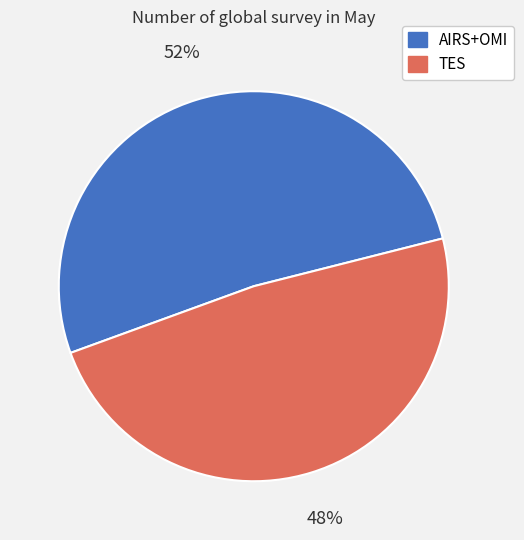

To the nearest percent, what is the combined percentage of AIRS+OMI and TES?

100%